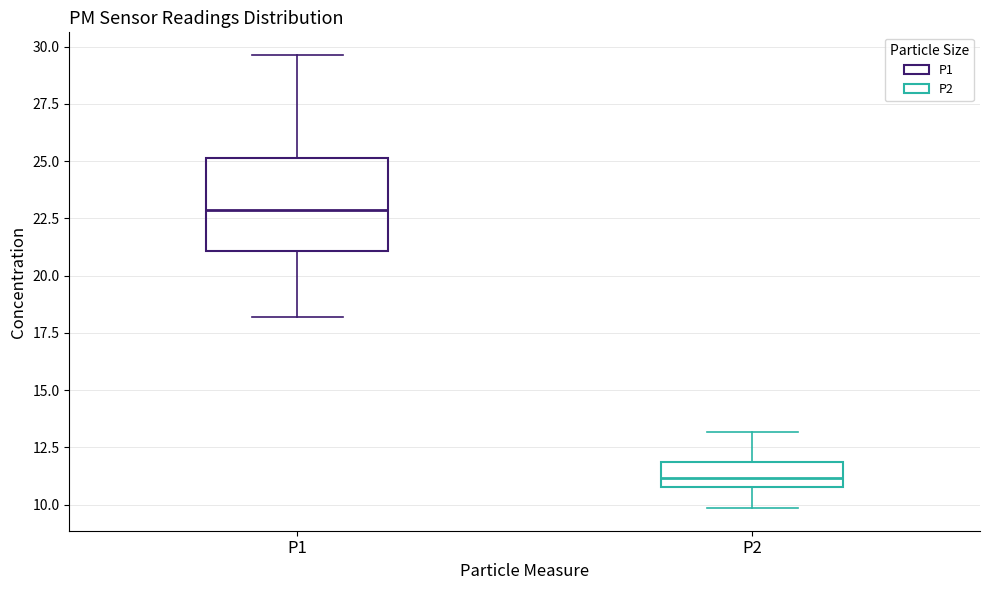

Reading left to right, read every box against the y-axis: the position of its median line, the range the box covers, and the ends of its whiskers. The values are not printed on the chart, so give them approximately, as read against the axis.

P1: median 23.0, box 21.0 to 25.0, whiskers 18.0 to 29.5
P2: median 11.0 (just above the box's lower edge), box 11.0 to 12.0, whiskers 10.0 to 13.0